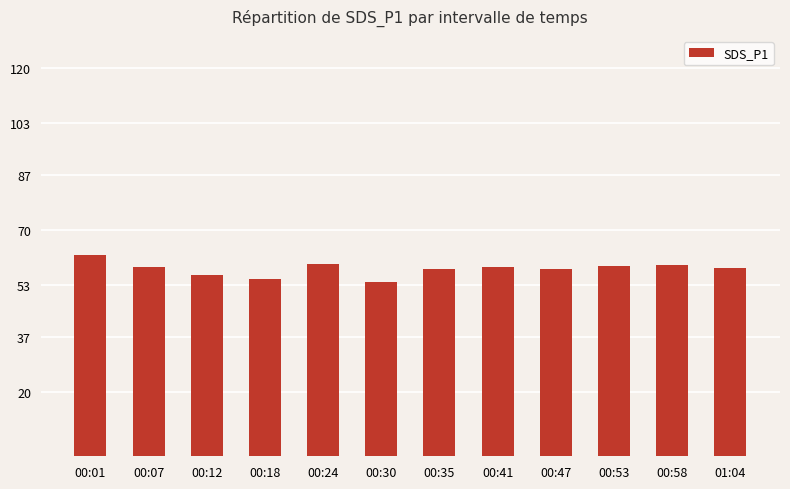

What is the label of the 5th bar from the left?

00:24